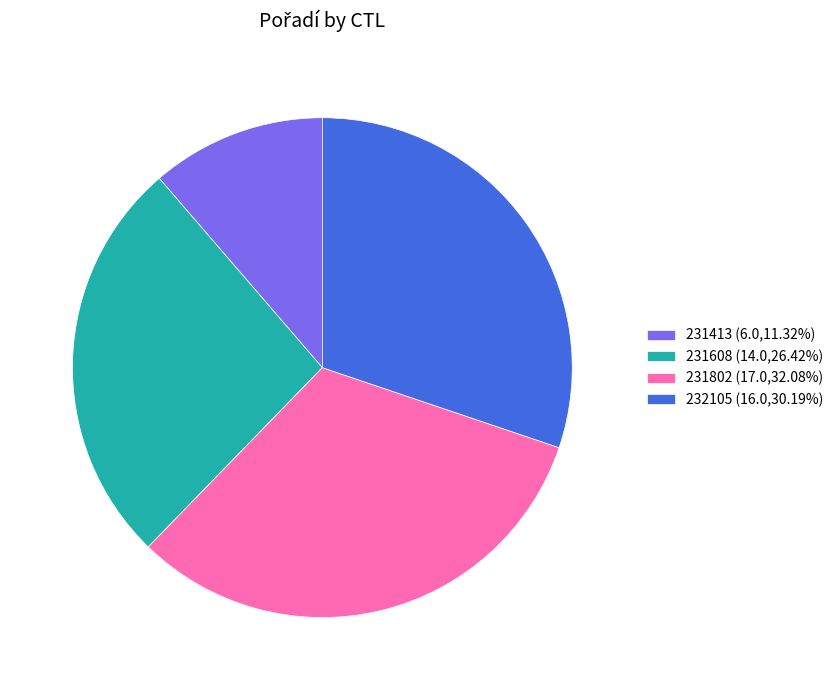

Rank the categories by value from highest to lowest.

231802, 232105, 231608, 231413